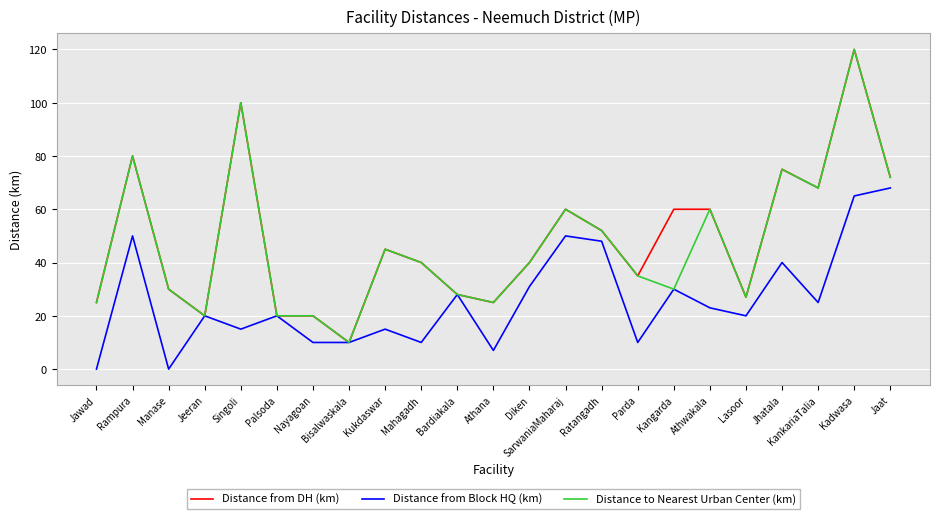

Is this an area chart (filled region under the line)?

No